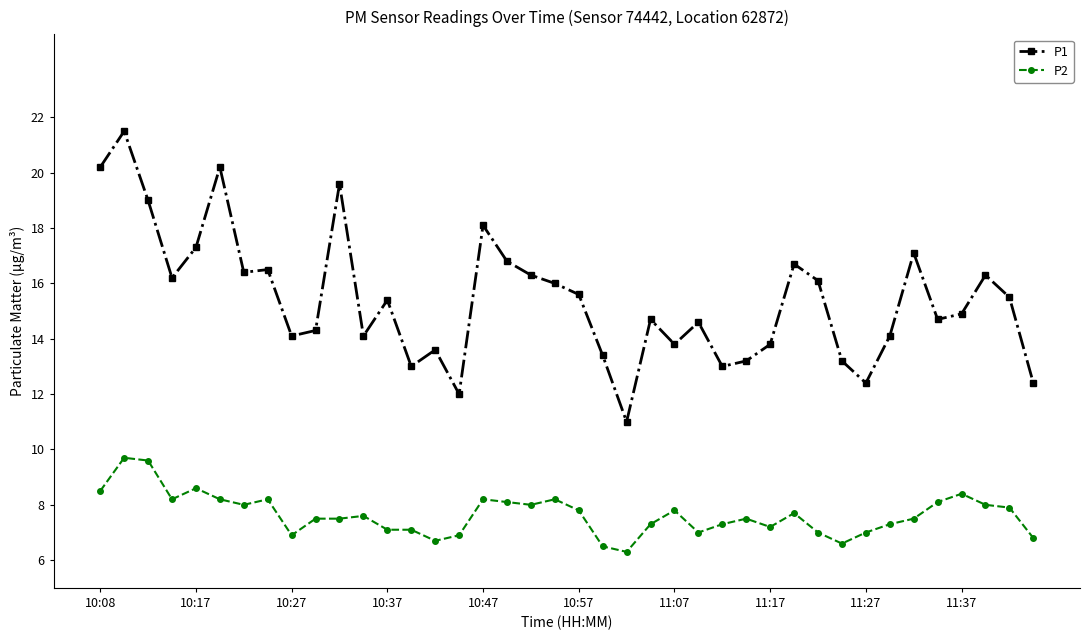

True or false: P2 has more than 0 interior local peaks.

True